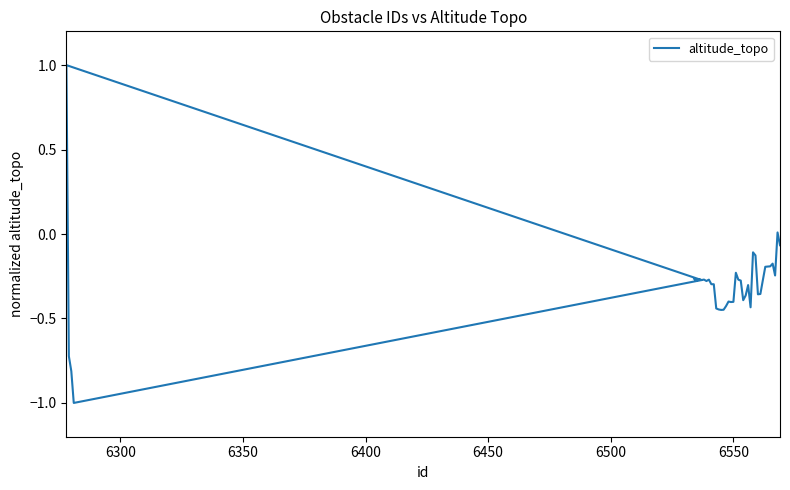

What is the smallest value displayed?

-1.0